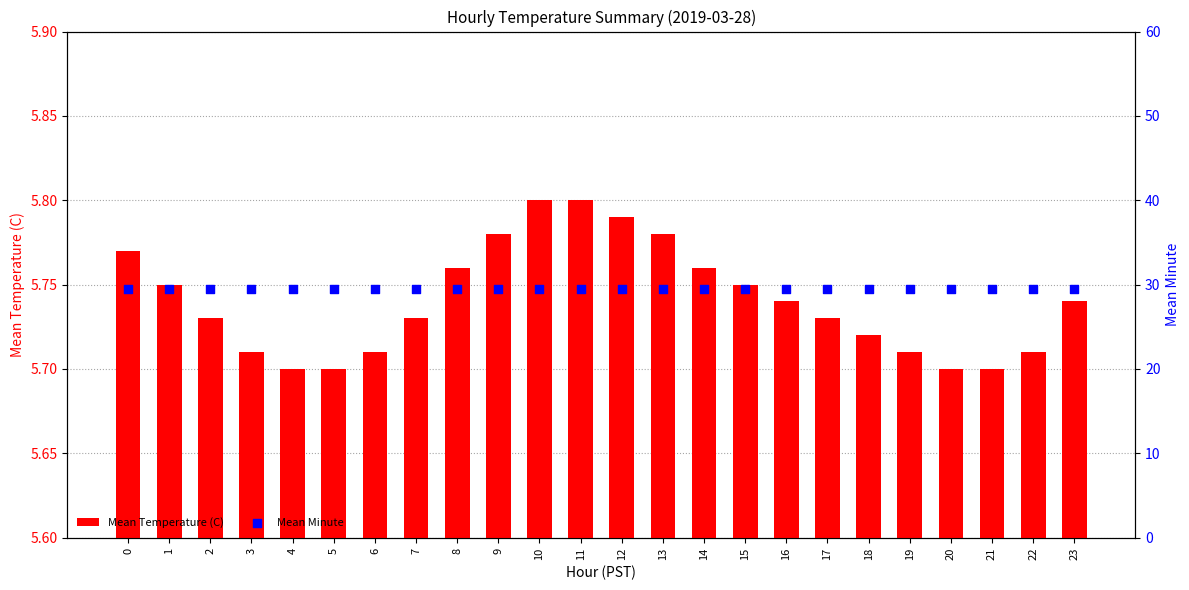

Which series contains the lowest Y value?

Mean Temperature (C)